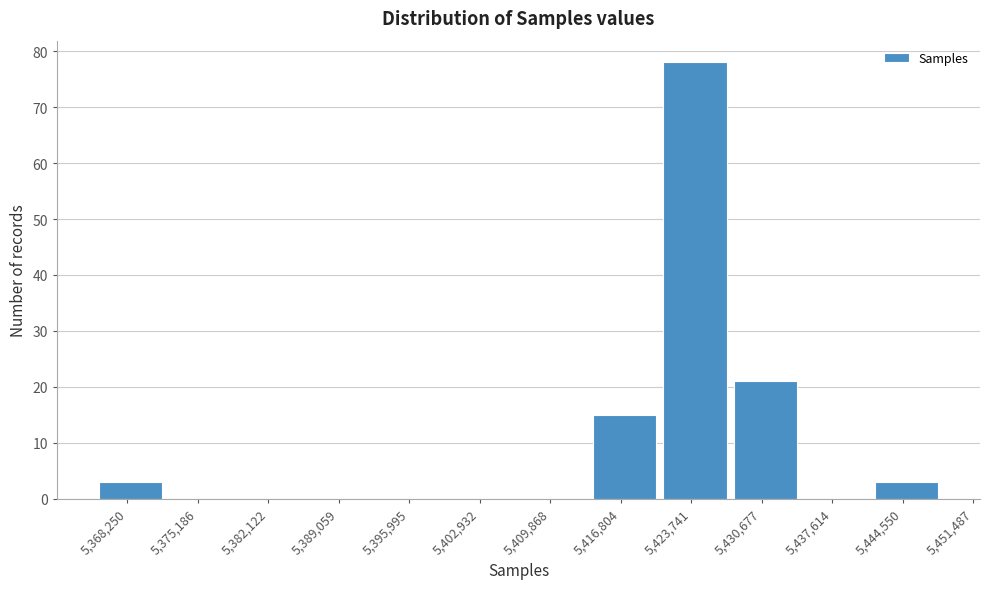

Reading left to right, what are all the values shown in this chart?

5,368,250=3	5,375,186=0	5,382,122=0	5,389,059=0	5,395,995=0	5,402,932=0	5,409,868=0	5,416,804=15	5,423,741=78	5,430,677=21	5,437,614=0	5,444,550=3